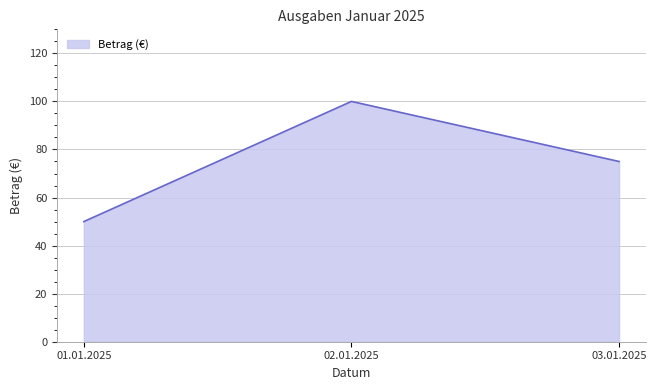

Is it true that the value at 02.01.2025 is 59?

False